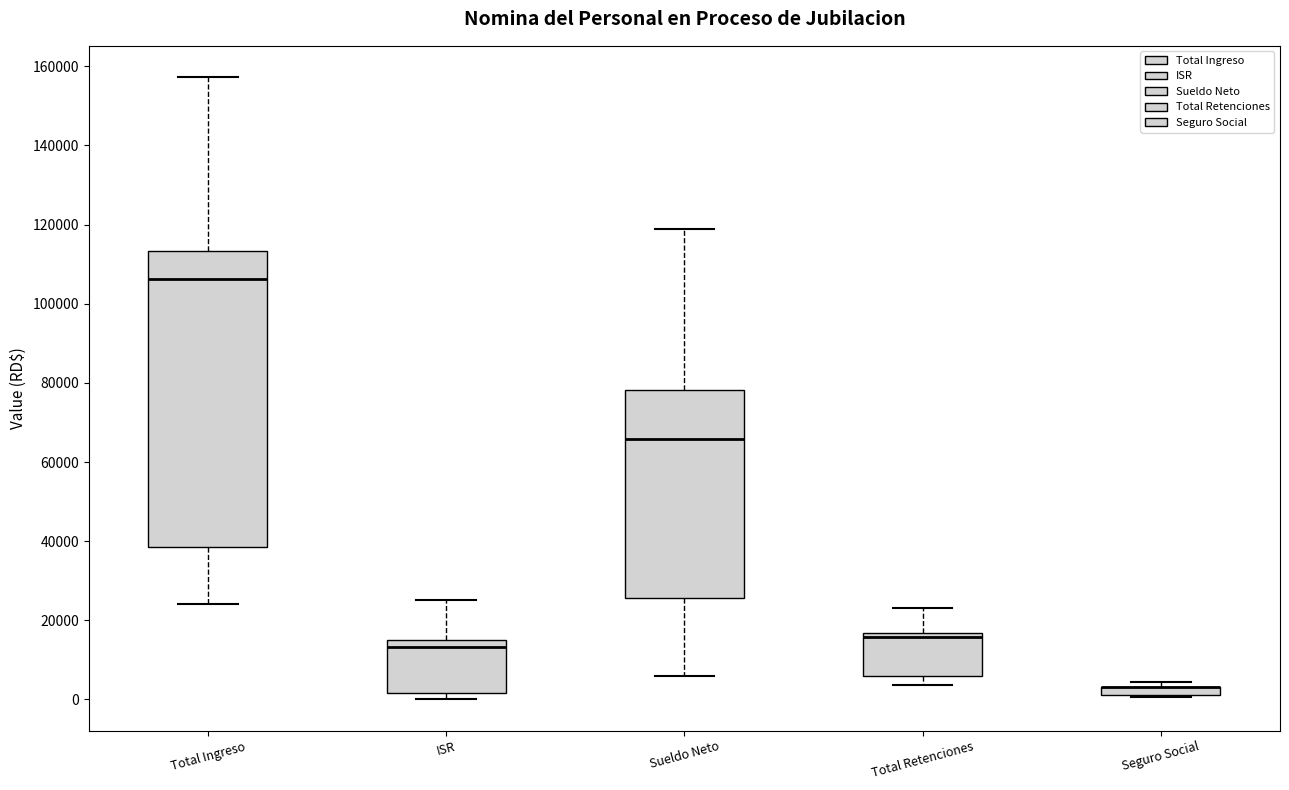

Comparing the boxes themselves (not the whiskers), which one is the tallest?

Total Ingreso